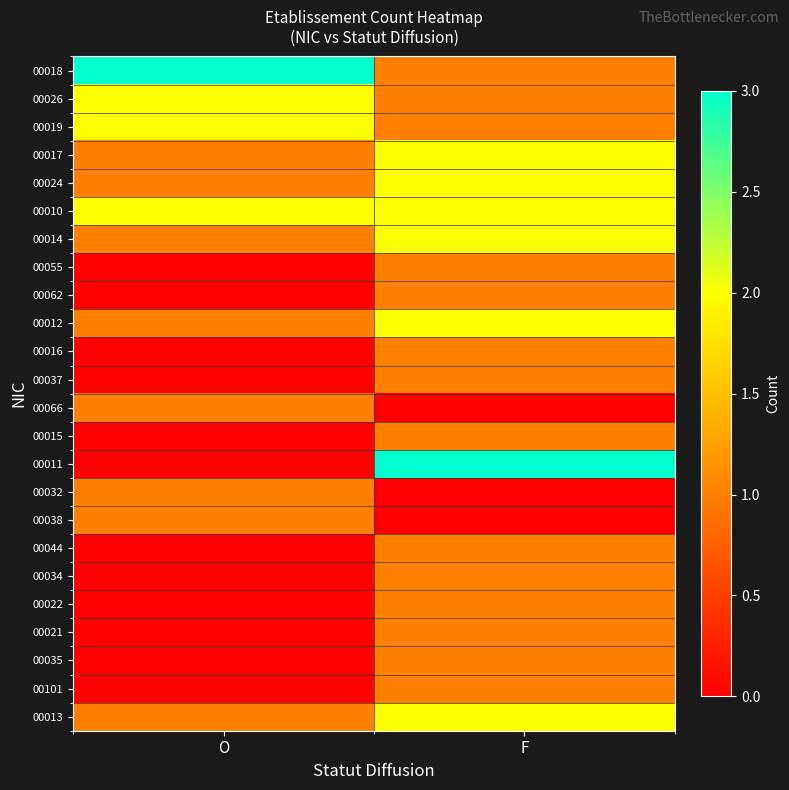

At how many categories does at least one series exceed 2?

2